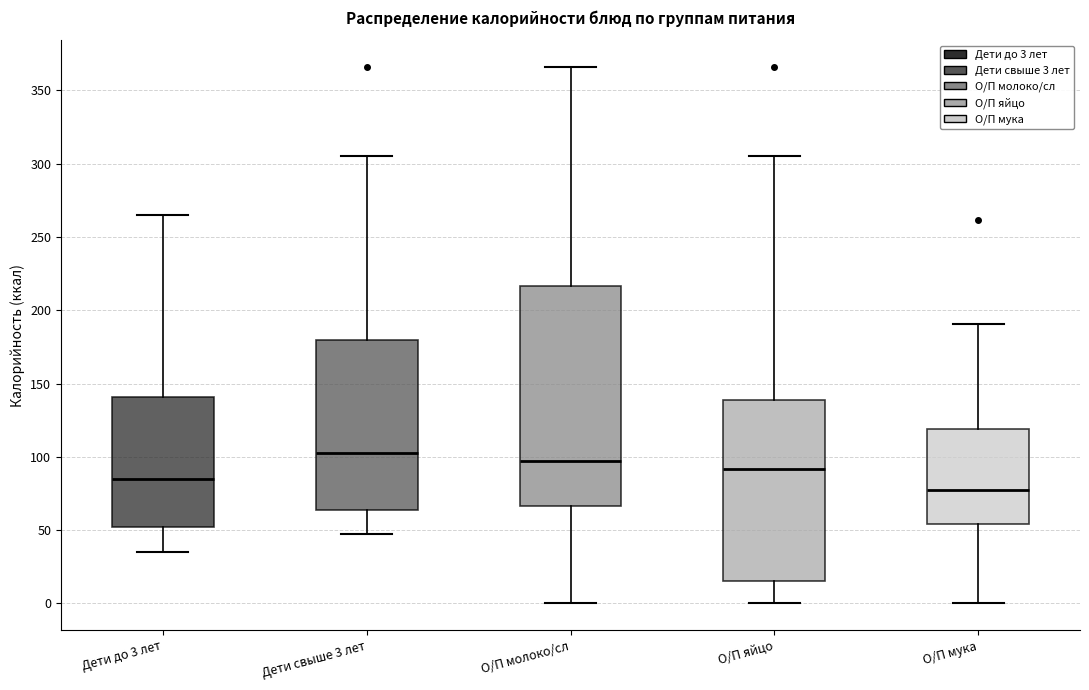

Where does the median line of the box for Дети свыше 3 лет sit on the y-axis? The values are not printed on the chart, so give them approximately, as read against the axis.

100